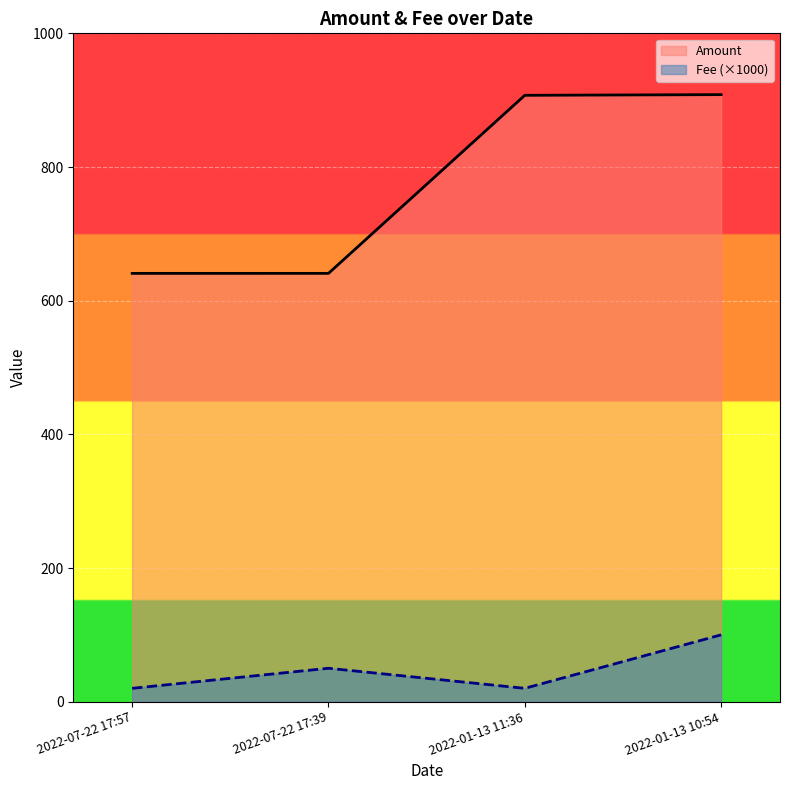

What is the value of the Fee point at the 2nd from the left?

50.0